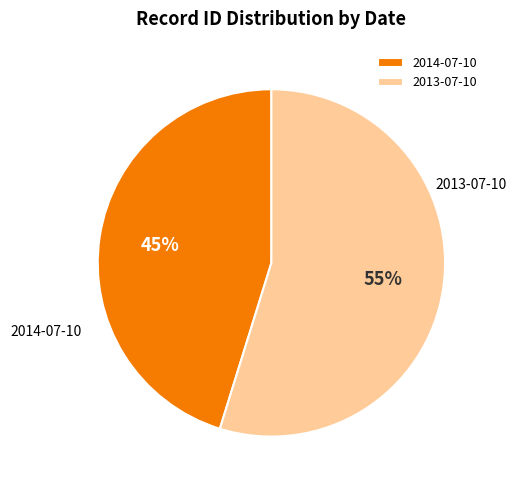

Combined, do 2013-07-10 and 2014-07-10 account for over 50%?

Yes